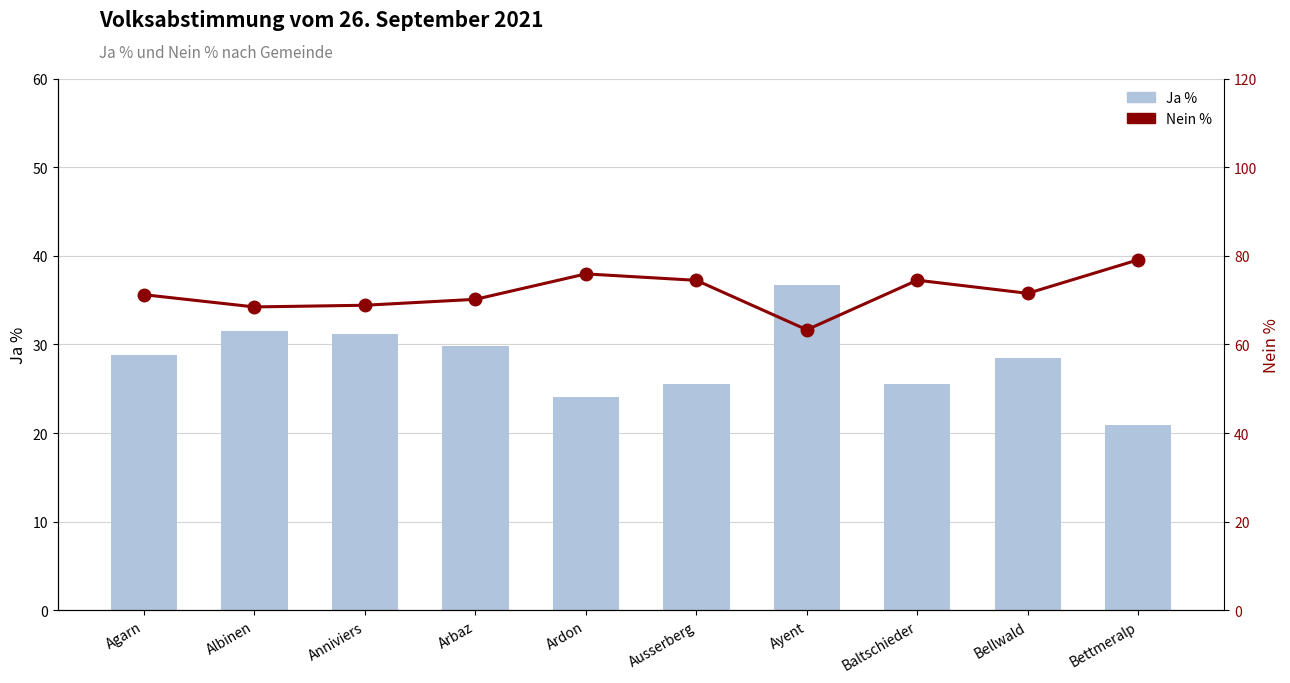

What is the label of the 4th bar from the right?

Ayent